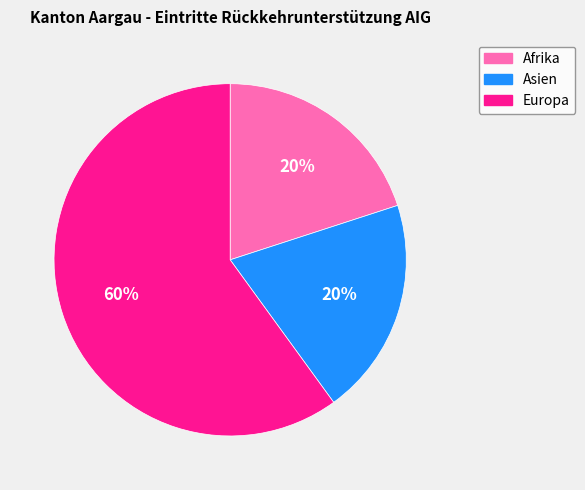

True or false: Europa accounts for 68% of the total.

False